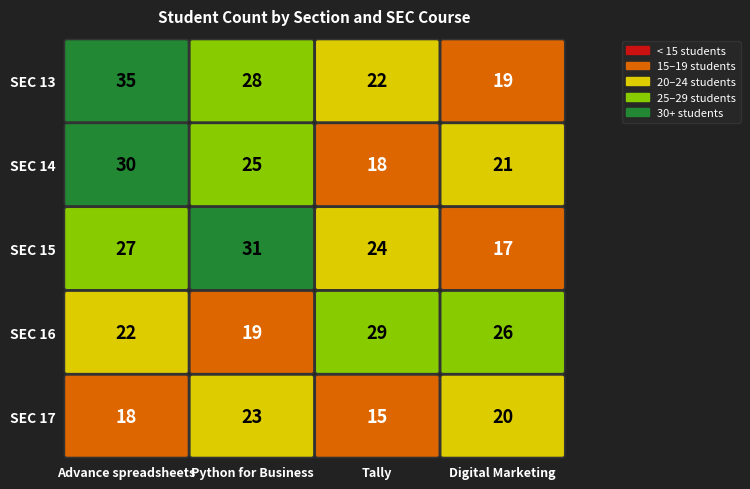

What is the difference between the maximum and second lowest values in the SEC 15 series?

7